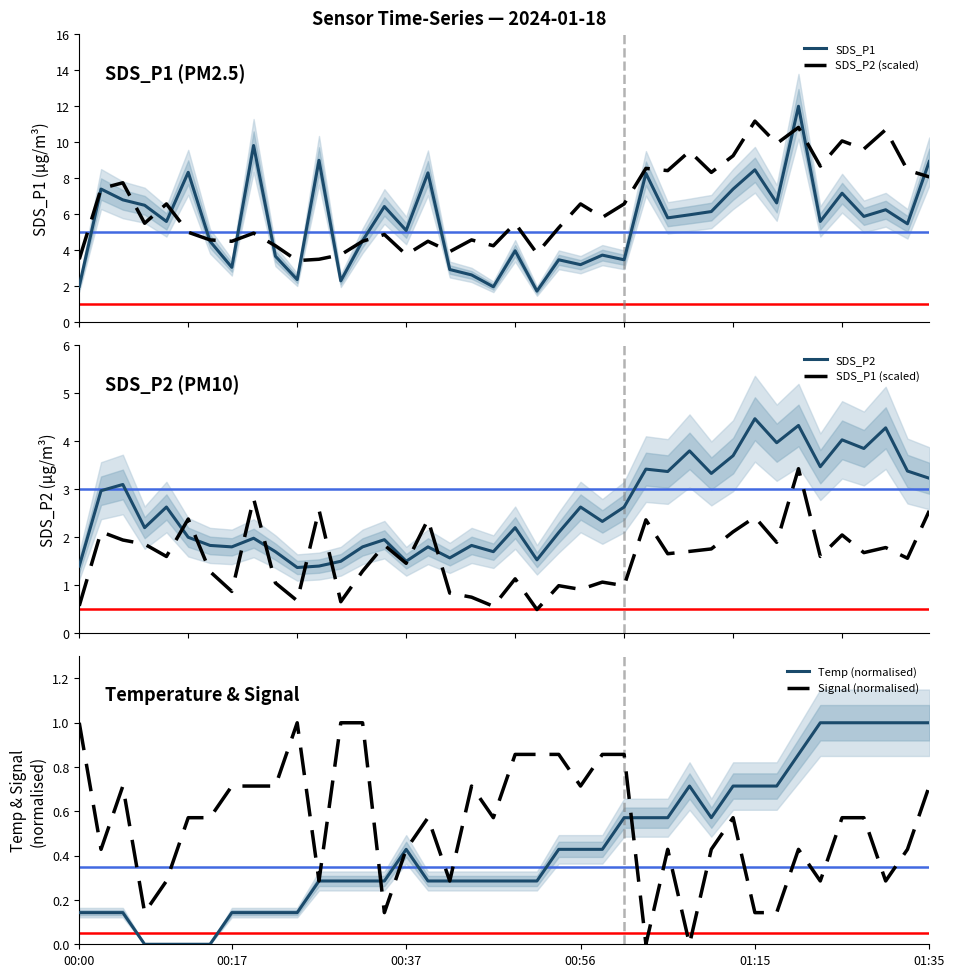

How many interior local valleys does the SDS_P1 series have?

14